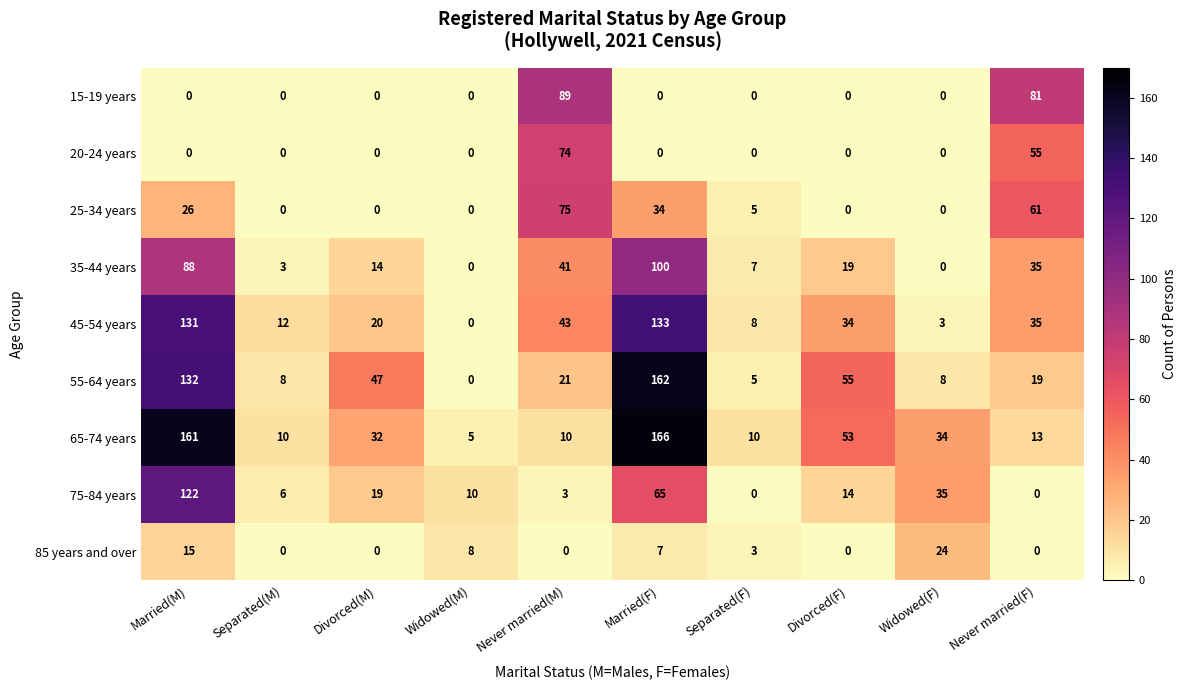

Rank the series by their maximum value, from highest to lowest.

65-74 years, 55-64 years, 45-54 years, 75-84 years, 35-44 years, 15-19 years, 25-34 years, 20-24 years, 85 years and over